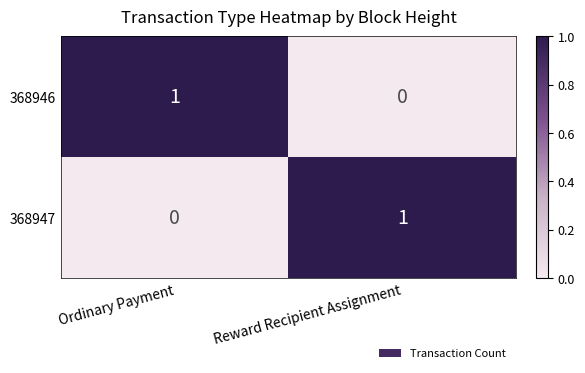

Rank the categories by 368947 value from highest to lowest.

Reward Recipient Assignment, Ordinary Payment